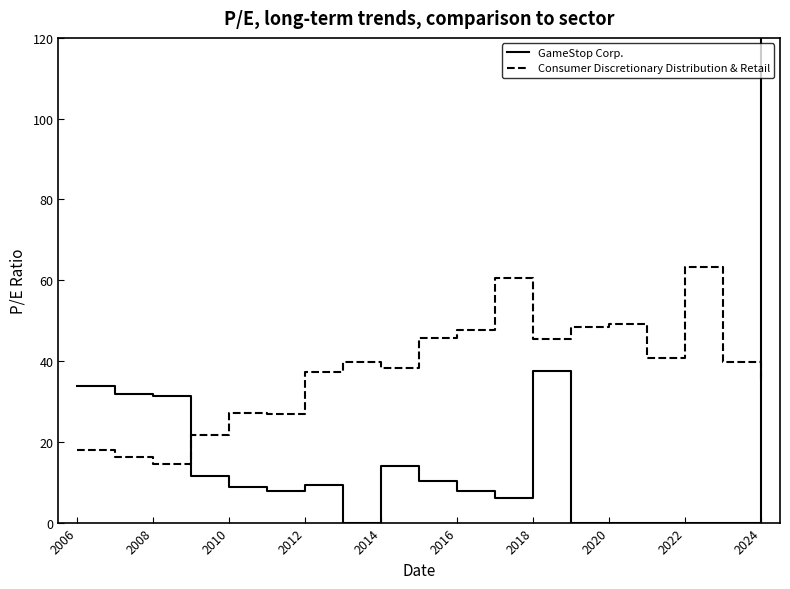

True or false: Consumer Discretionary Distribution & Retail has a value of 15.1 at 2012.

False